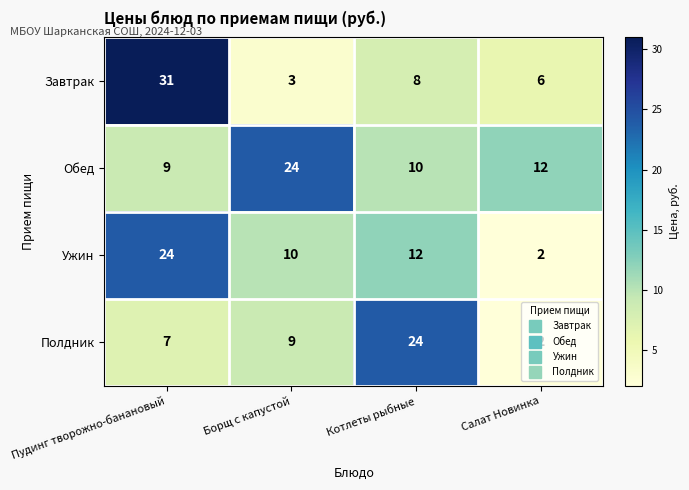

At Пудинг творожно-банановый, list the series in order from largest to smallest.

Завтрак, Ужин, Обед, Полдник